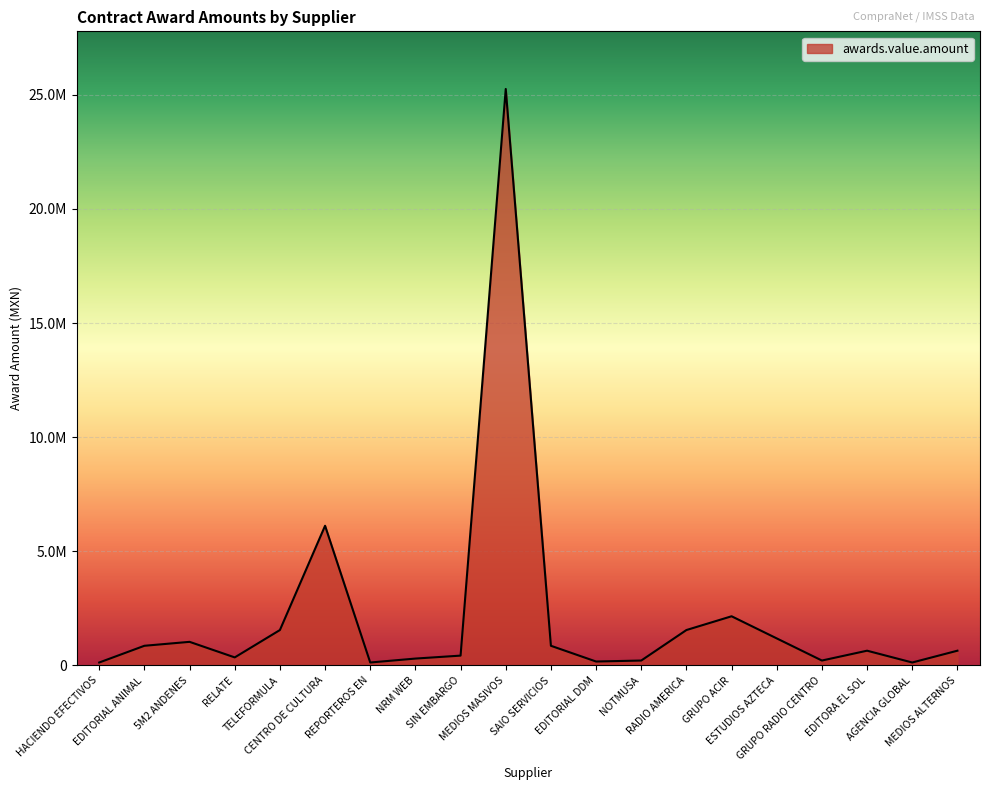

Which has a higher value, HACIENDO EFECTIVOS or GRUPO RADIO CENTRO?

GRUPO RADIO CENTRO